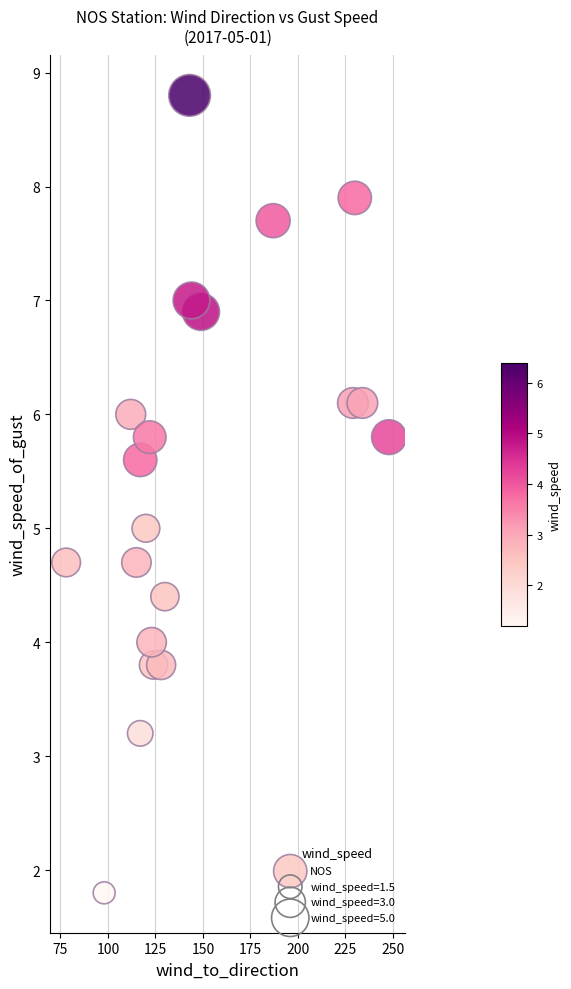

What is the range of Y values (max minus min)?

7.0